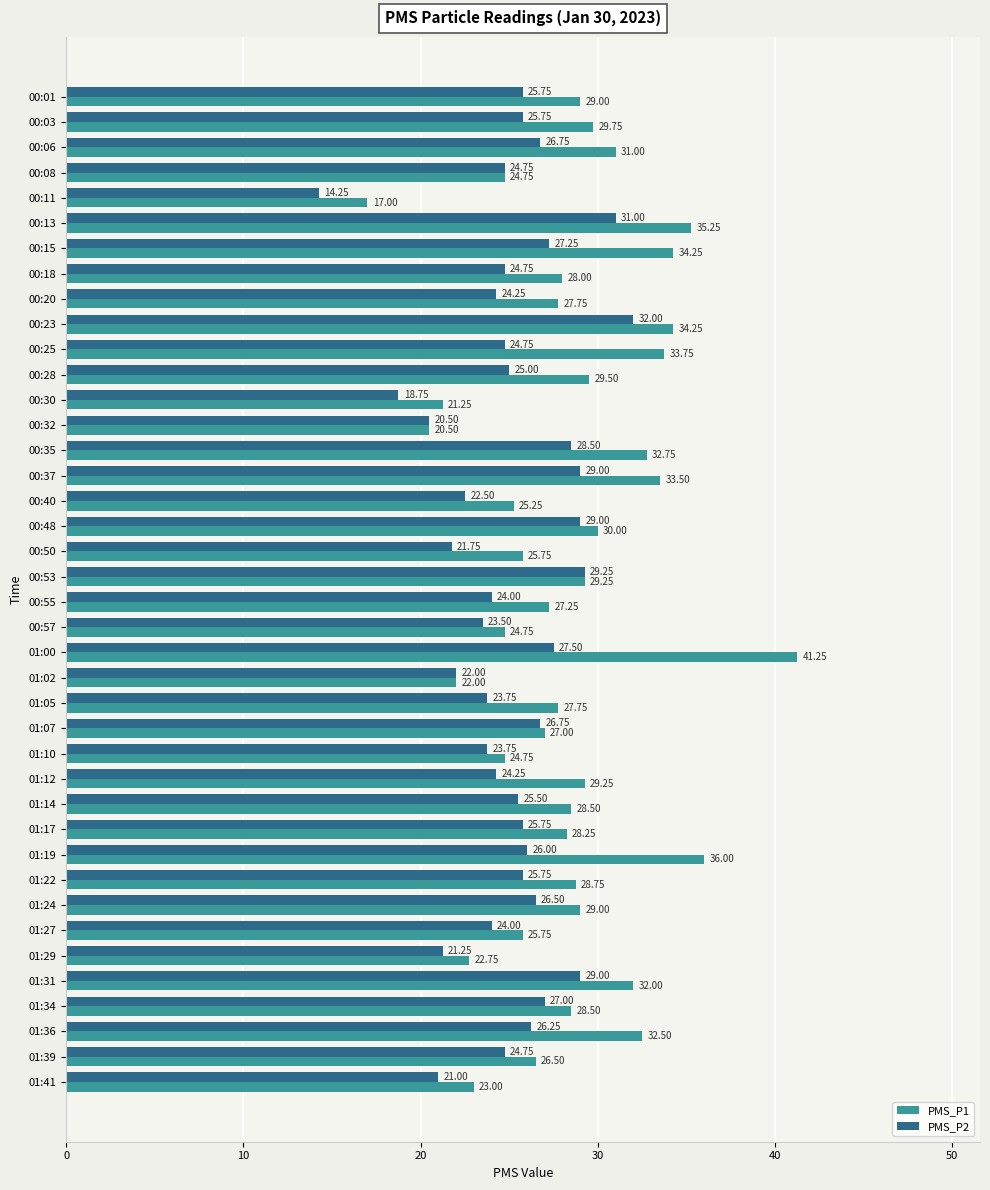

List the series in order of their peak value, highest first.

PMS_P1, PMS_P2